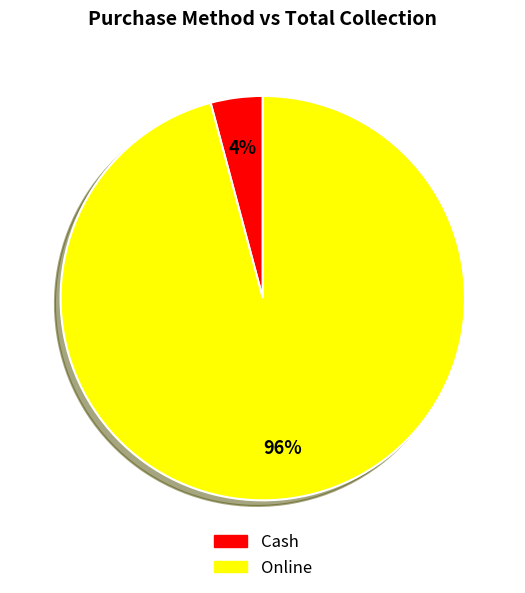

Does any single category account for the majority?

Yes